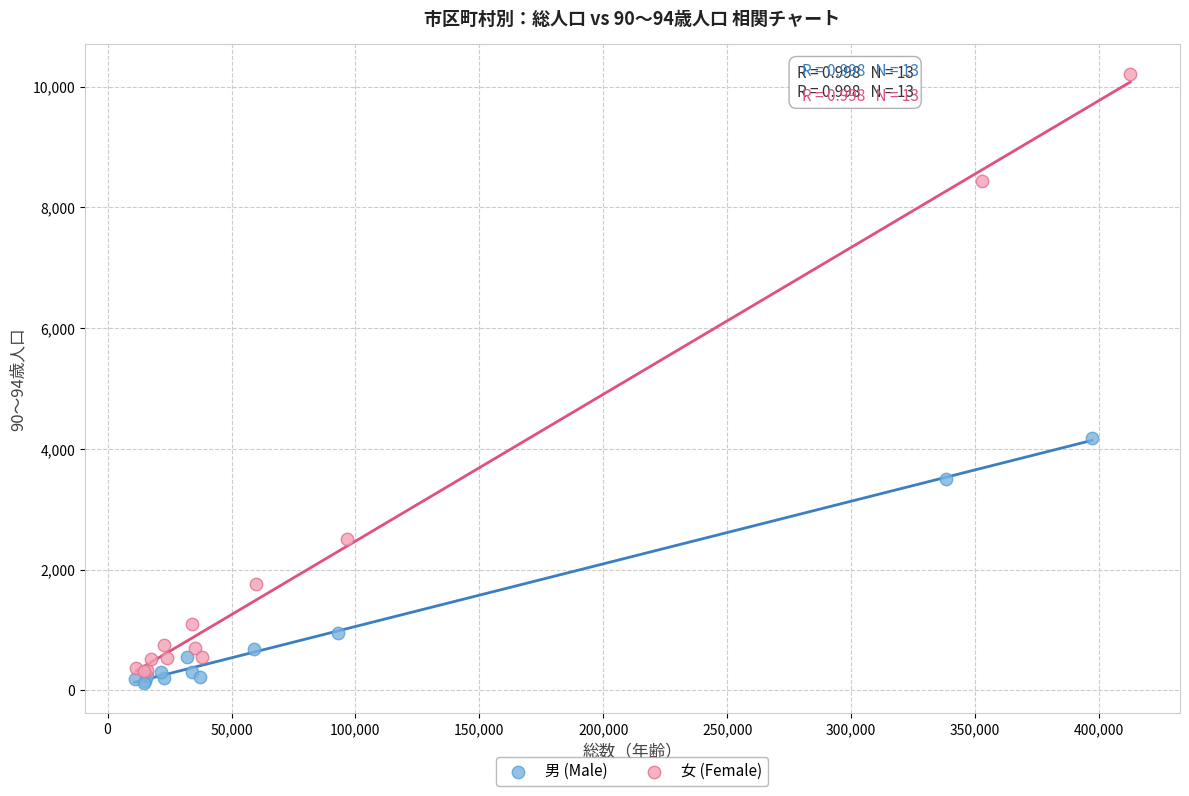

Which series contains the highest Y value?

女 (Female)